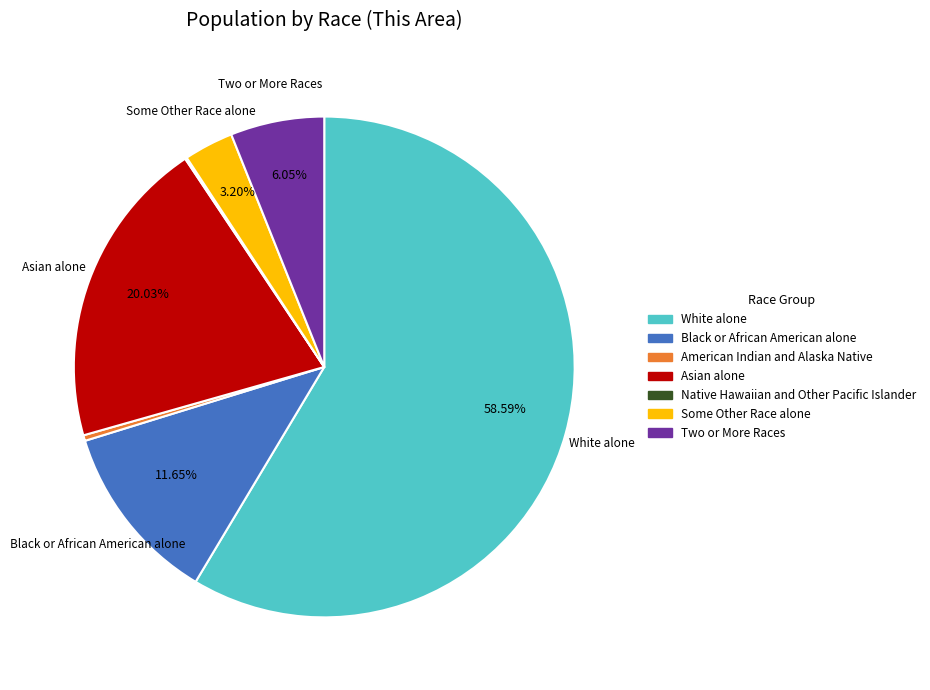

Combined, do American Indian and Alaska Native and Some Other Race alone account for over 50%?

No